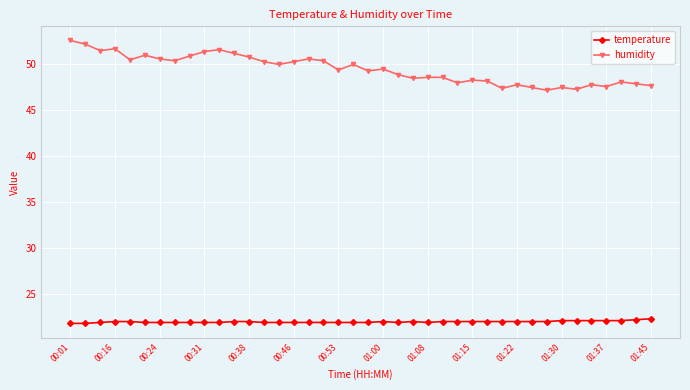

What is the value of the humidity point at the 14th from the left?

50.2